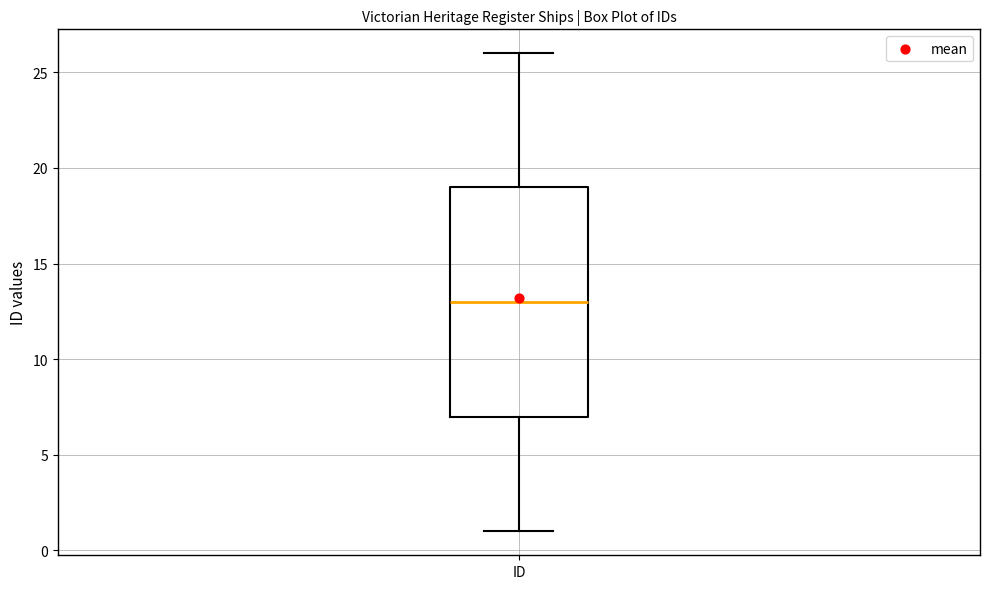

Read this box plot against the y-axis: the position of the median line, the range covered by the box, and the ends of both whiskers. The values are not printed on the chart, so give them approximately, as read against the axis.

median 13, box 7 to 19, whiskers 1 to 26